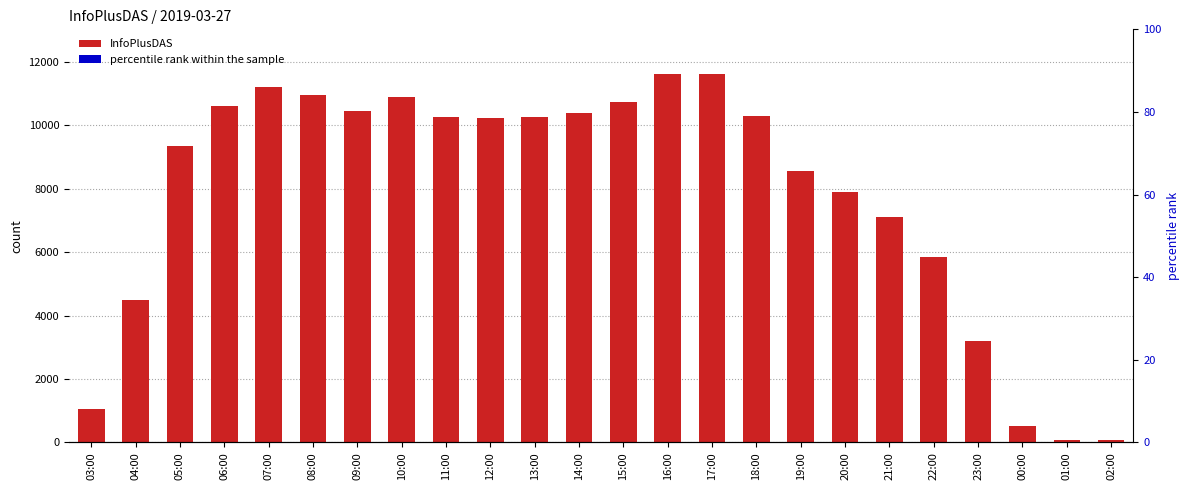

What is the average value of the InfoPlusDAS series?

7819